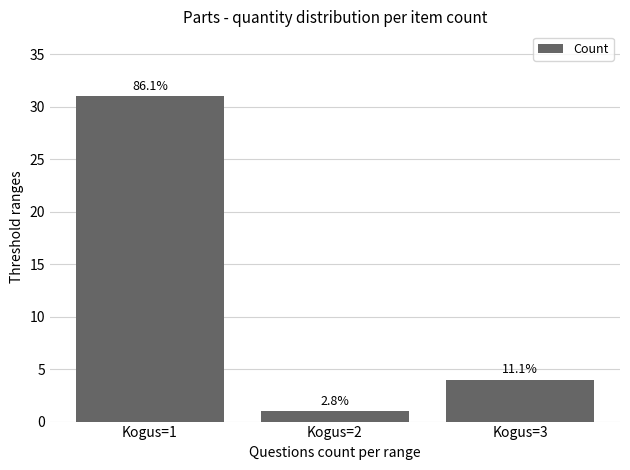

Which has a higher value, Kogus=1 or Kogus=3?

Kogus=1